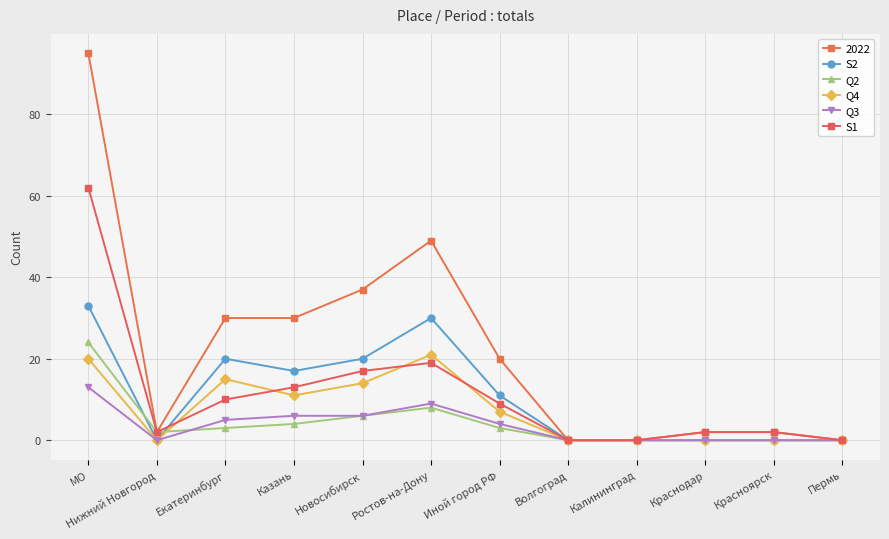

How many interior local peaks does the S2 series have?

2